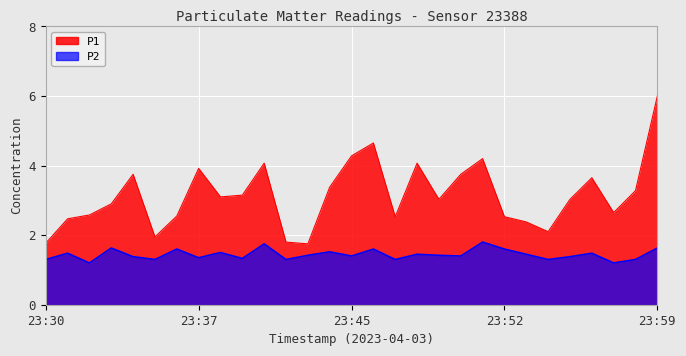

Rank the series by their maximum value, from lowest to highest.

P2, P1